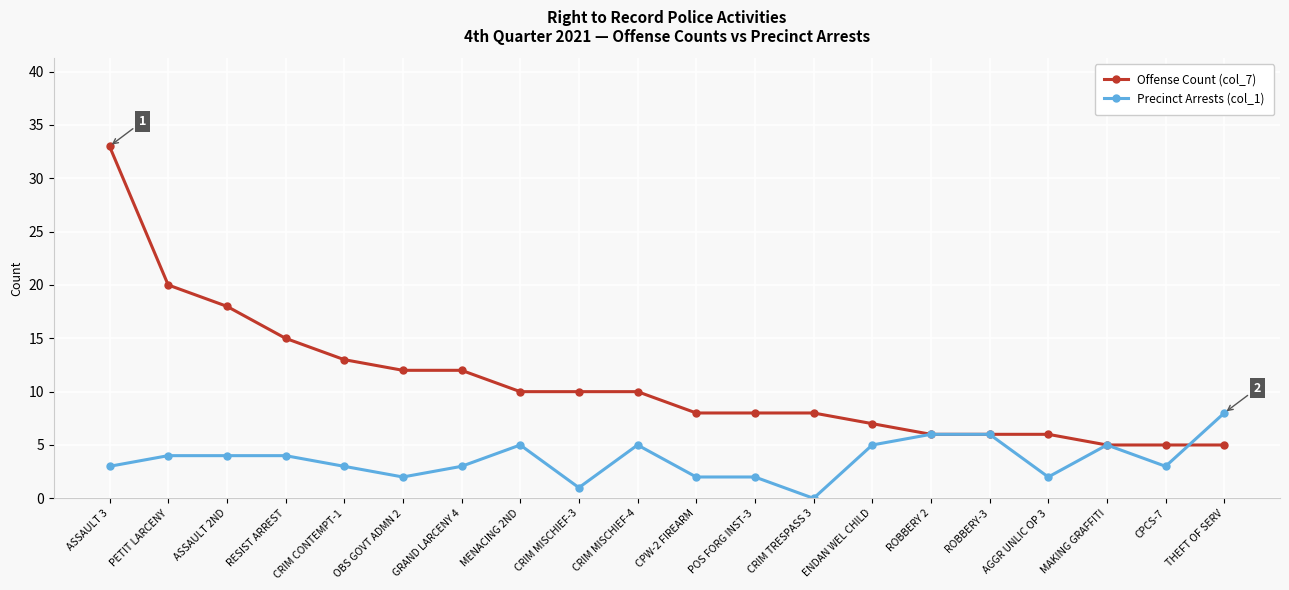

At how many categories does at least one series exceed 26?

1